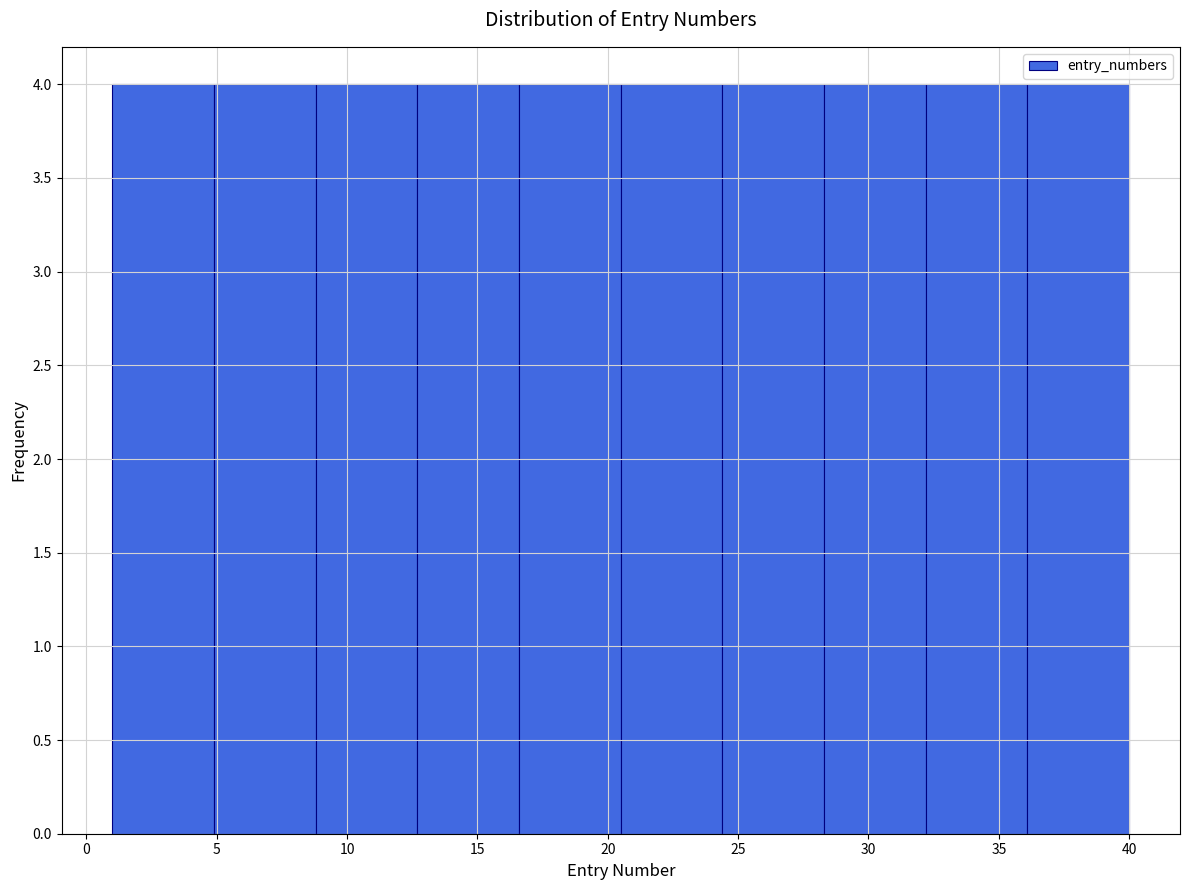

Reading left to right, transcribe this chart: for each bar, give the range it covers on the x-axis and its height. Neither the bar edges nor the heights are printed on the chart, so give them approximately, as read against the axes.

1.0 to 4.9: 4
4.9 to 8.8: 4
8.8 to 12.7: 4
12.7 to 16.6: 4
16.6 to 20.5: 4
20.5 to 24.4: 4
24.4 to 28.3: 4
28.3 to 32.2: 4
32.2 to 36.1: 4
36.1 to 40.0: 4